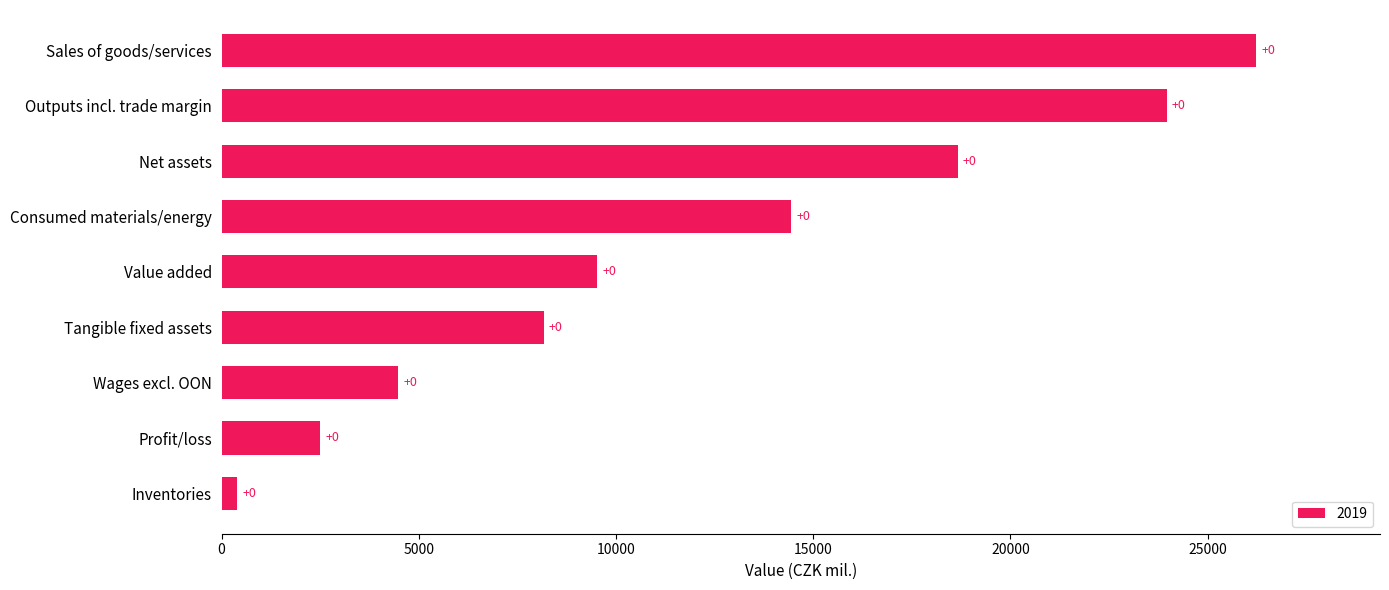

How many bars are there in total?

9